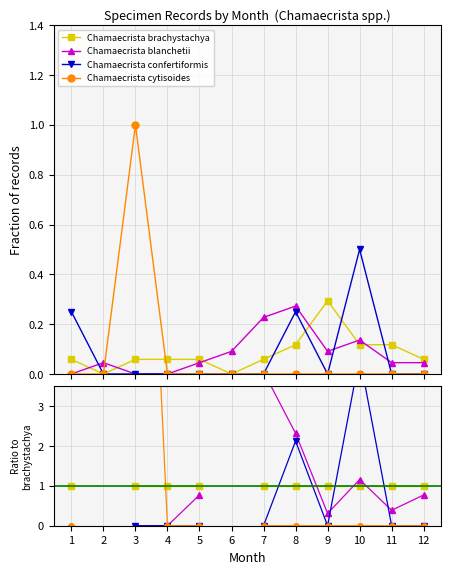

What are all the series names shown in the legend?

Chamaecrista brachystachya, Chamaecrista blanchetii, Chamaecrista confertiformis, Chamaecrista cytisoides